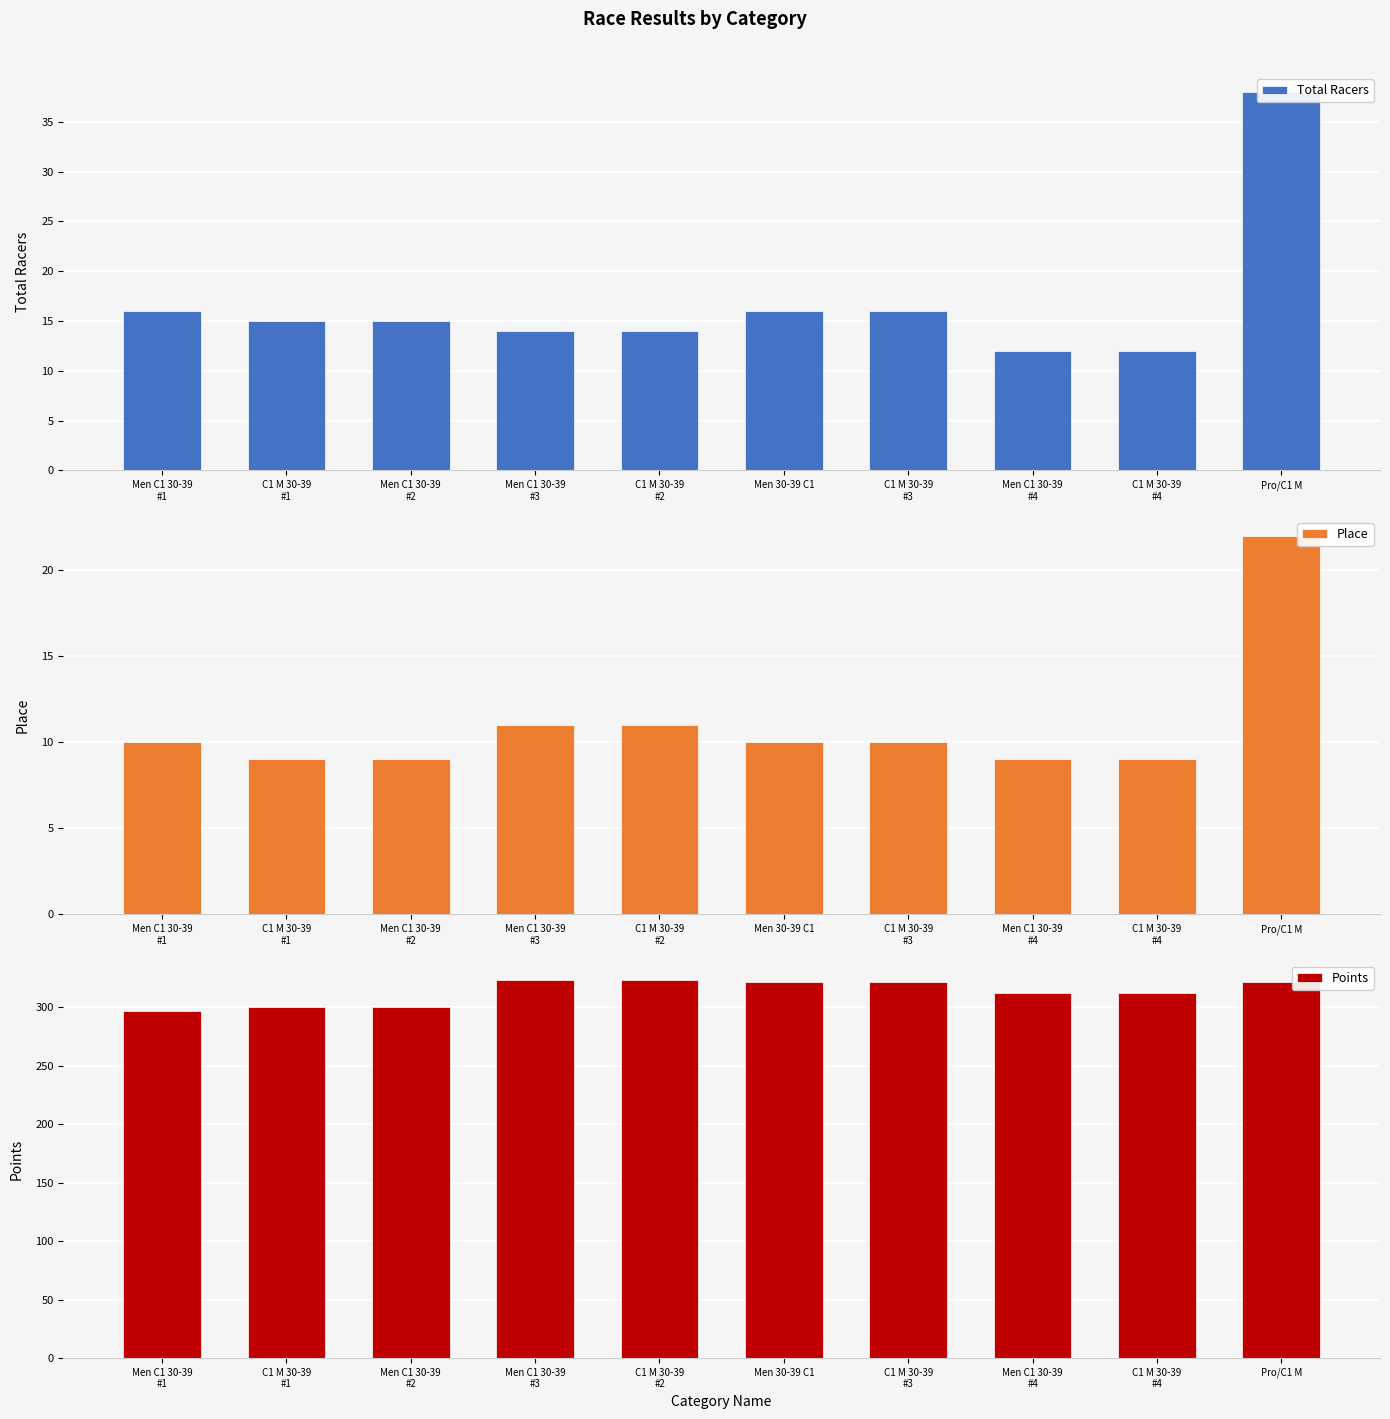

What is the label of the 8th bar from the right?

Men C1 30-39
#2